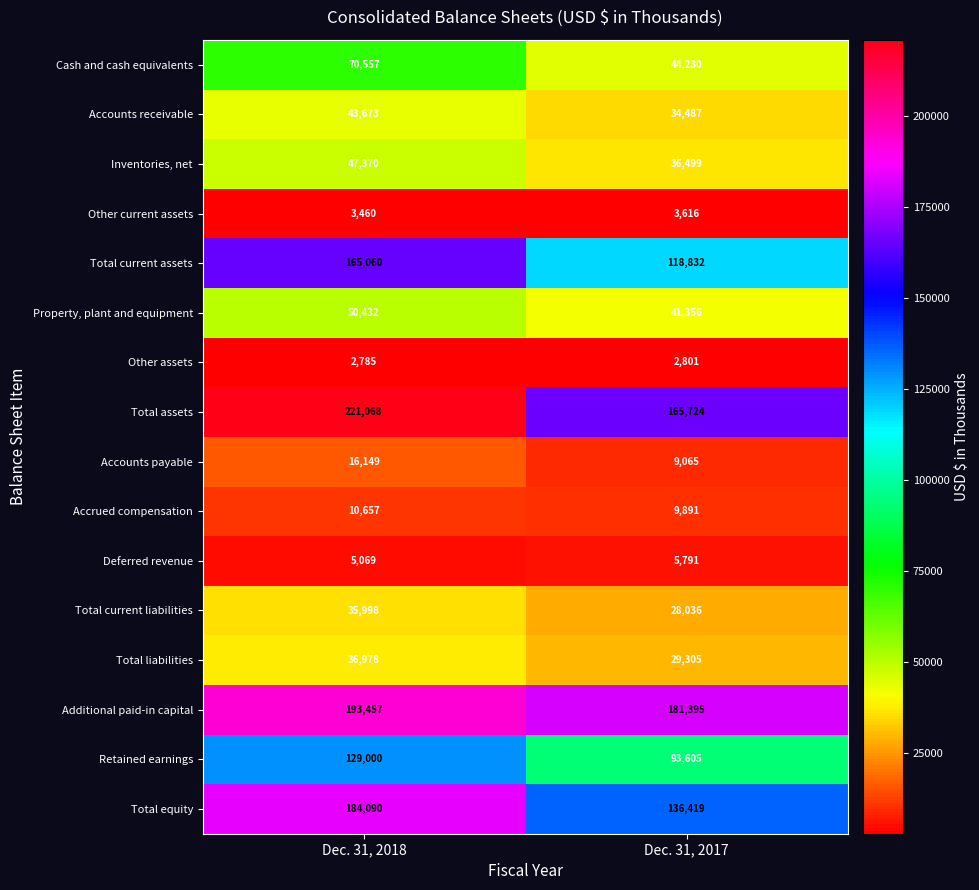

At how many categories does at least one series exceed 49313?

2